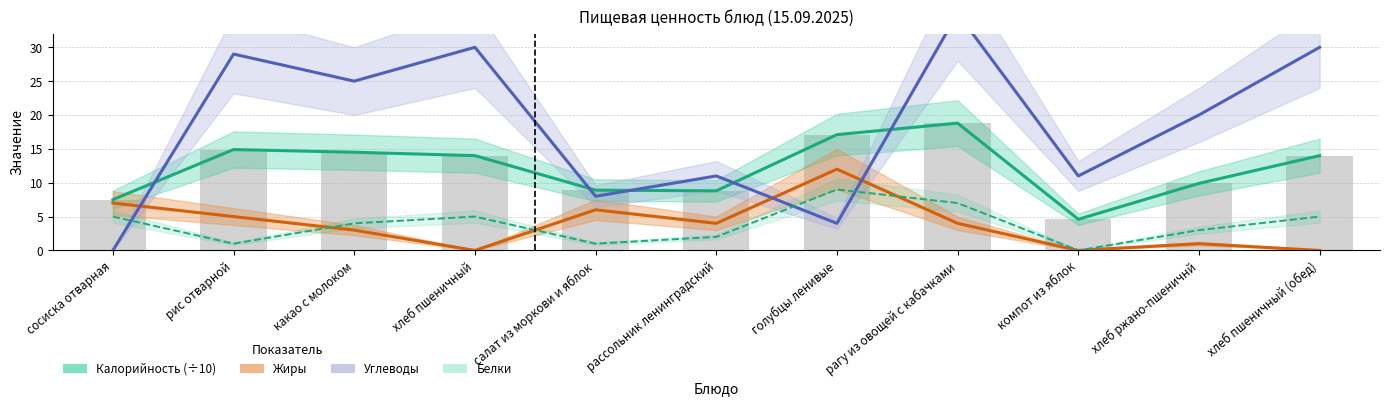

What is the difference between the highest and lowest values at рис отварной?

28.0